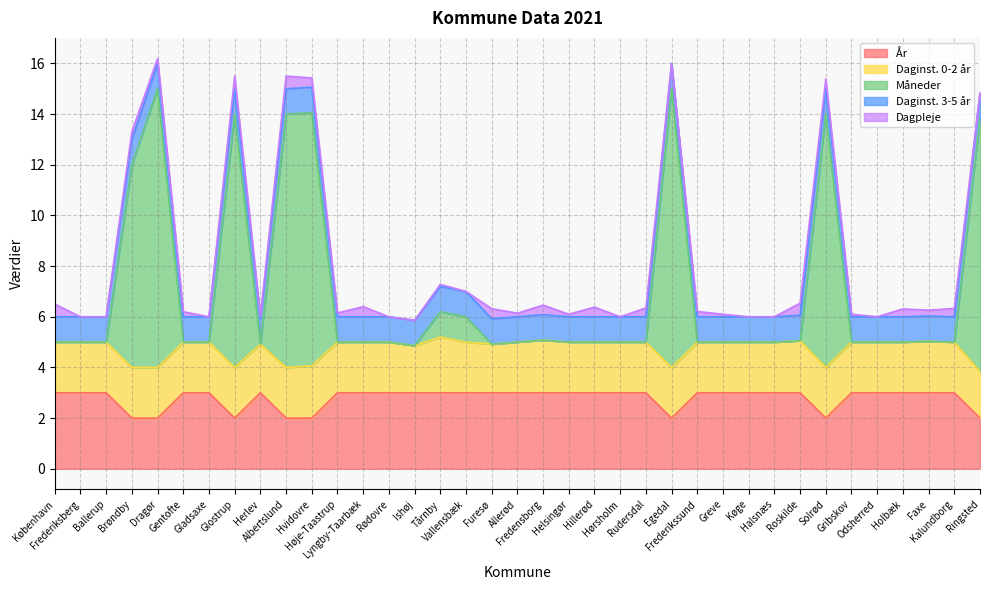

The Daginst. 3-5 år series shows 0.3 at Frederikssund. True or false?

False